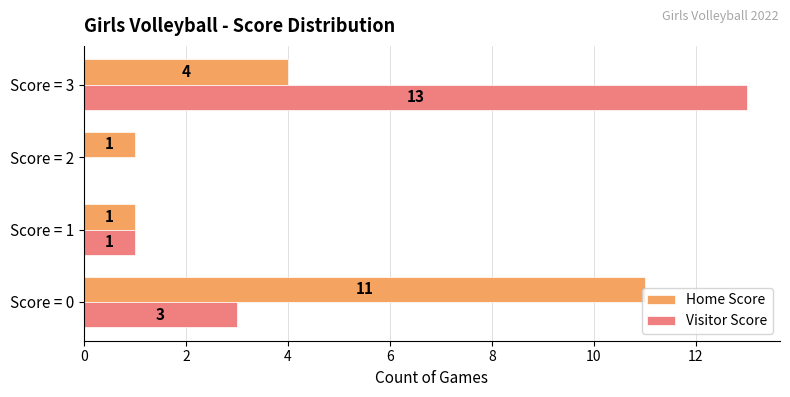

At which category does the chart reach its peak across all series?

Score = 3